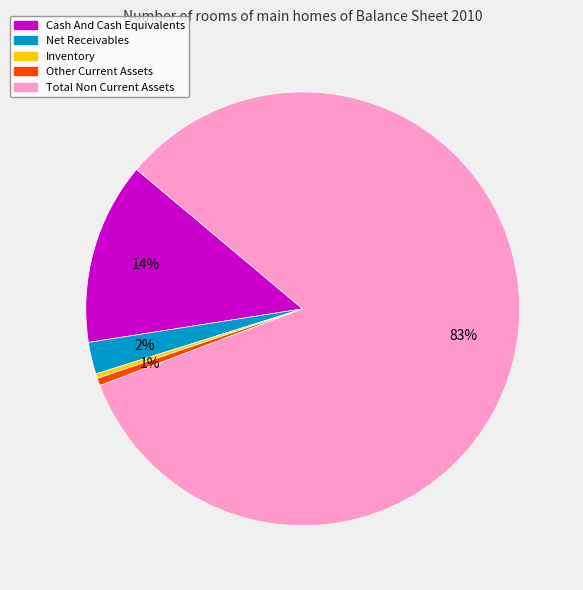

To the nearest percent, what portion does Total Non Current Assets represent?

83%